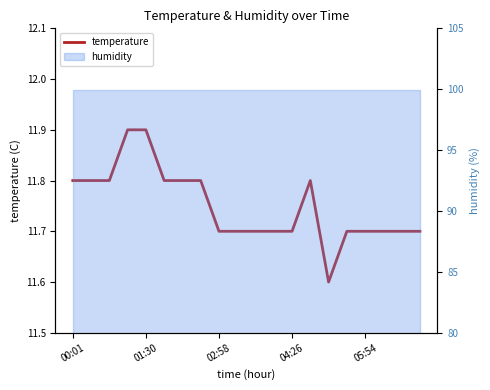

The chart shows a value of 11.8 at 13. True or false?

True